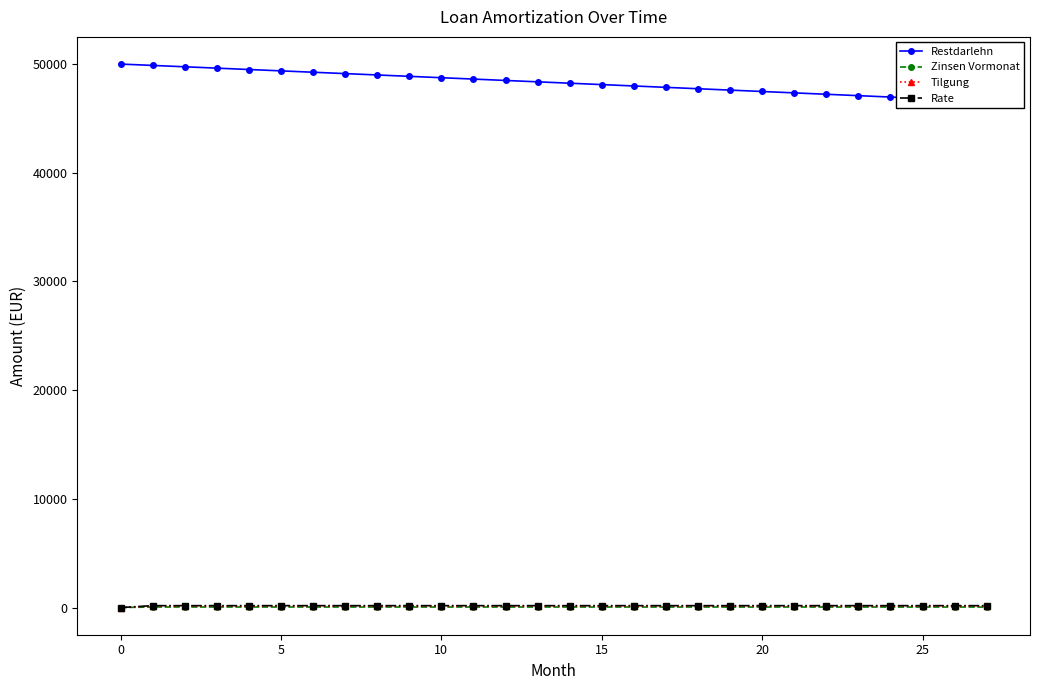

How many lines are shown in the chart?

4